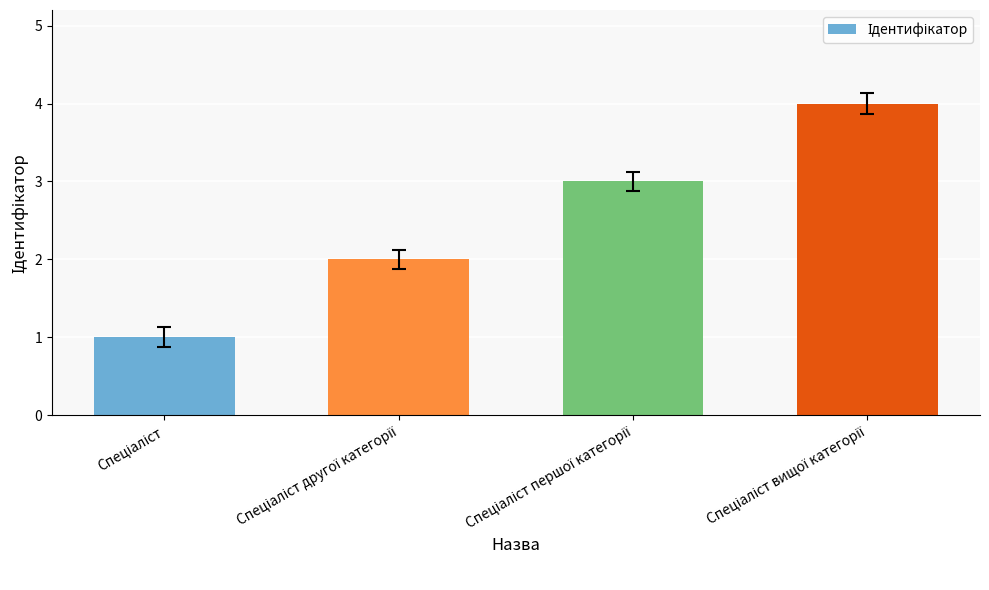

How many bars are there in total?

4